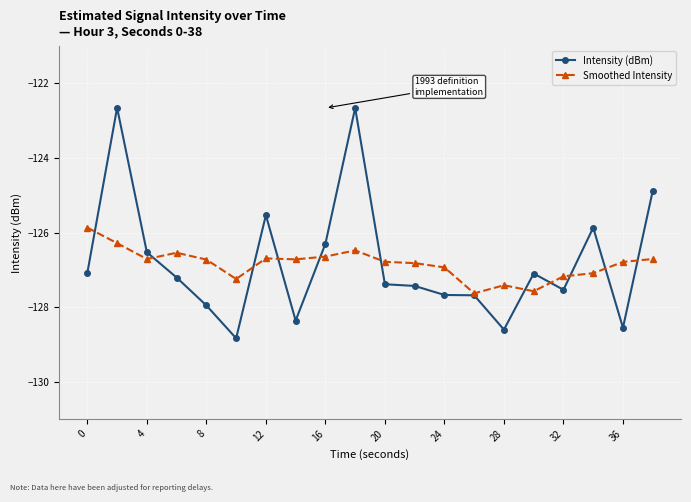

True or false: Intensity (dBm) has more than 0 interior local peaks.

True